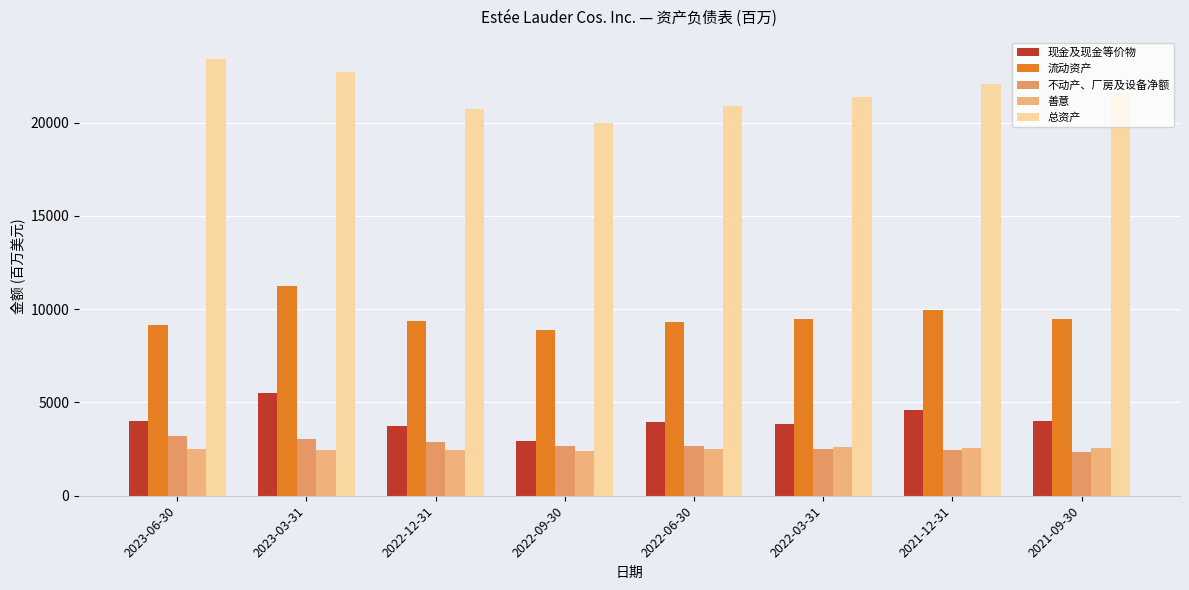

Which series has the largest total across all categories?

总资产